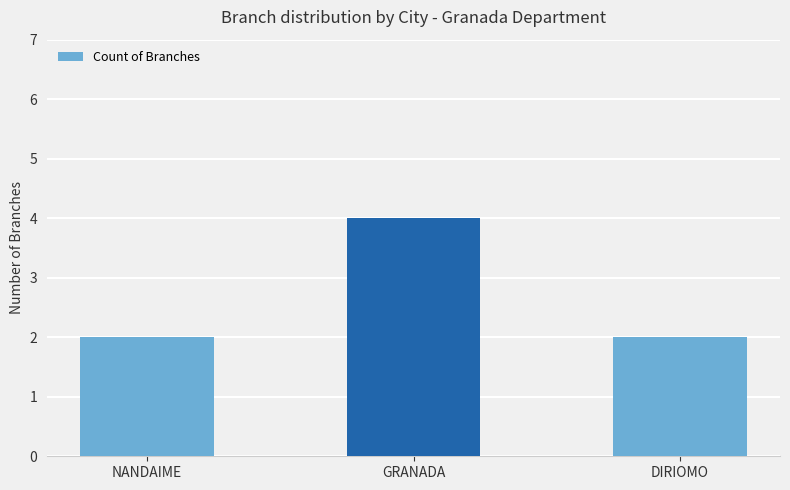

Read the value at GRANADA.

4